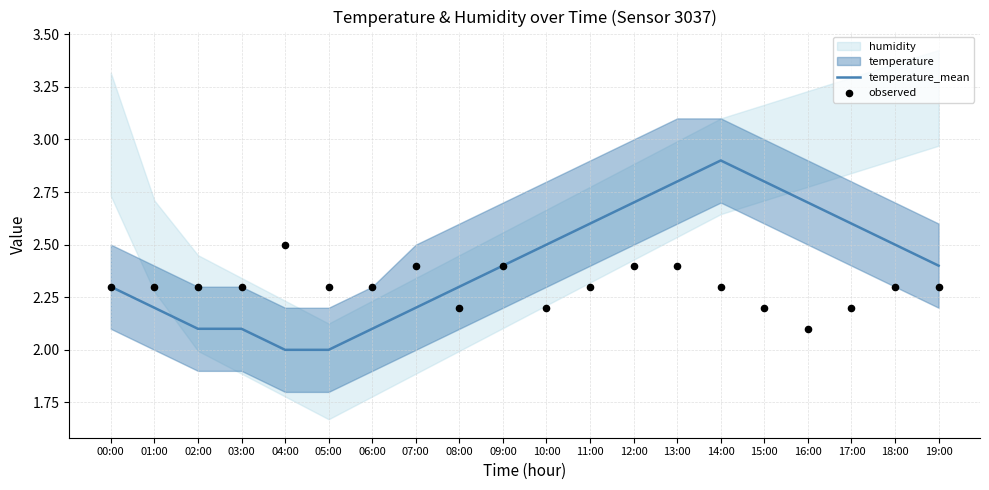

The value of temperature_mean at 08:00 is 2.3. True or false?

True